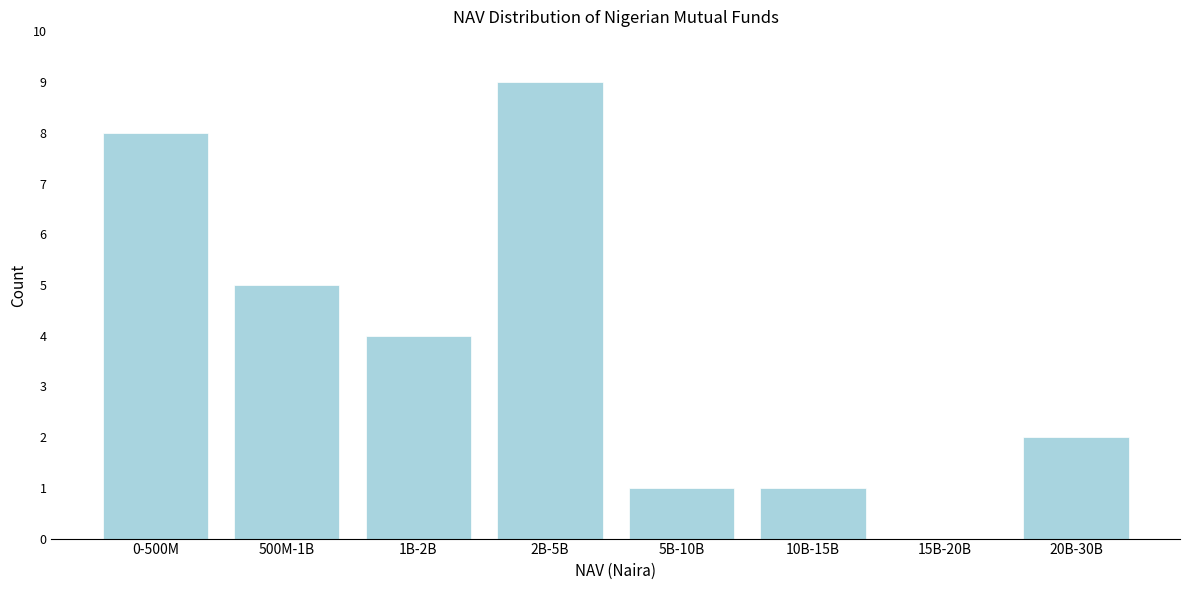

Reading right to left, transcribe all the data shown in this chart.

20B-30B=2	15B-20B=0	10B-15B=1	5B-10B=1	2B-5B=9	1B-2B=4	500M-1B=5	0-500M=8